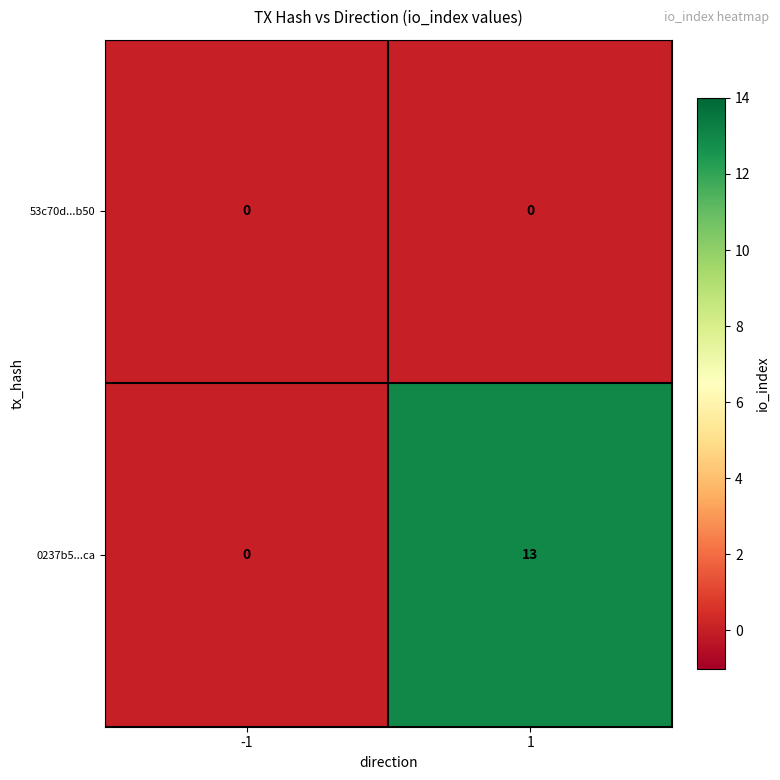

What is the difference between the 0237b5...ca values at -1 and 1?

13